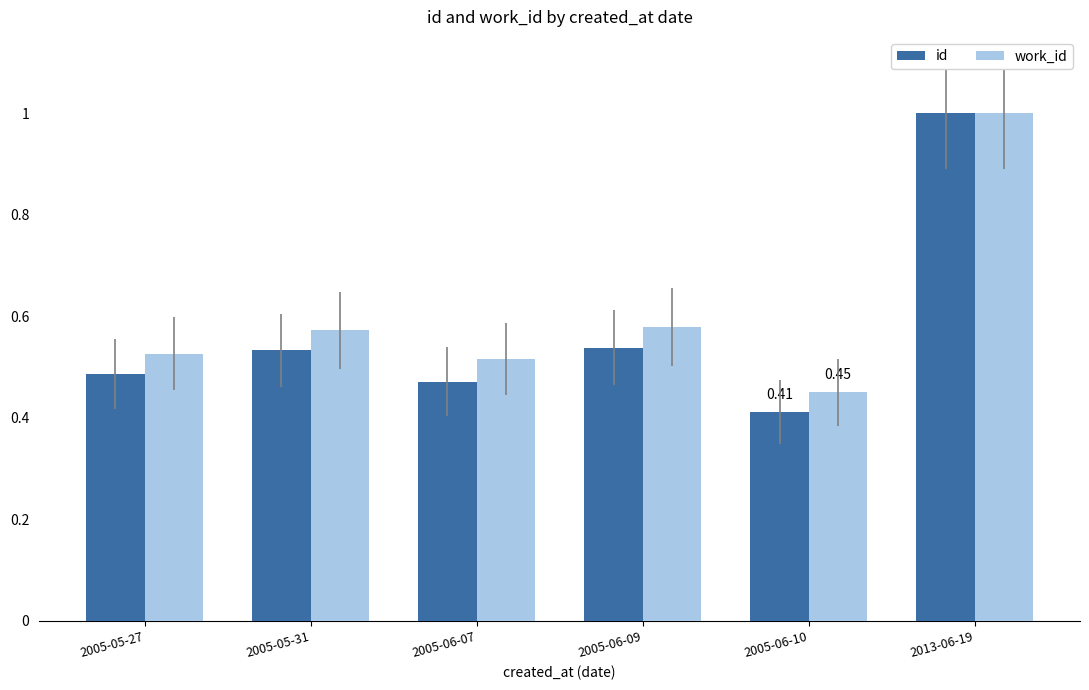

Is the value of work_id at 2013-06-19 greater than the value of id at 2005-05-27?

Yes